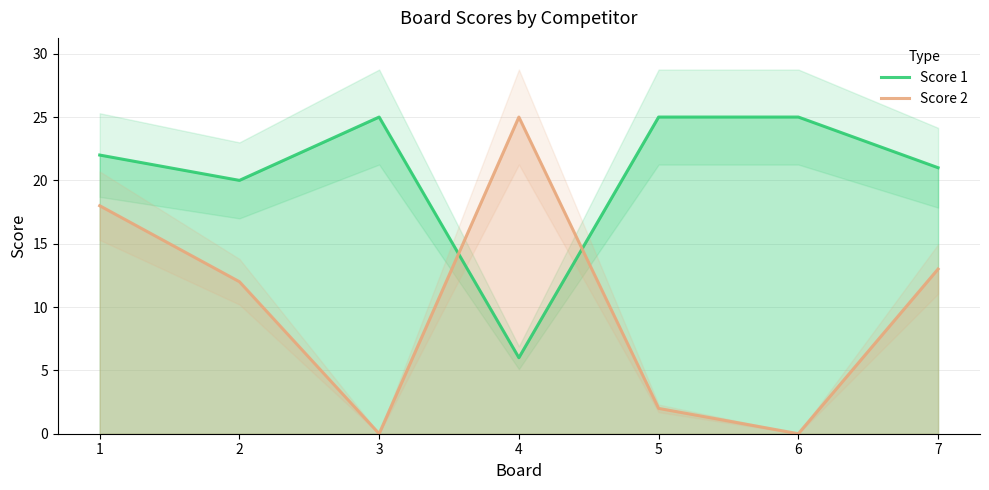

Reading left to right, what are all the values shown in this chart?

Score 1: 1=22	2=20	3=25	4=6	5=25	6=25	7=21
Score 2: 1=18	2=12	3=0	4=25	5=2	6=0	7=13